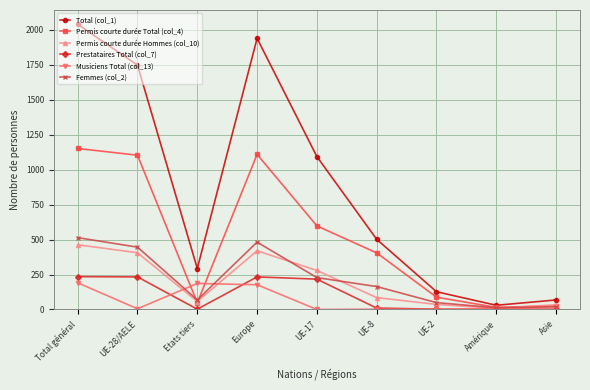

The value of Total (col_1) at Asie is 68. True or false?

True